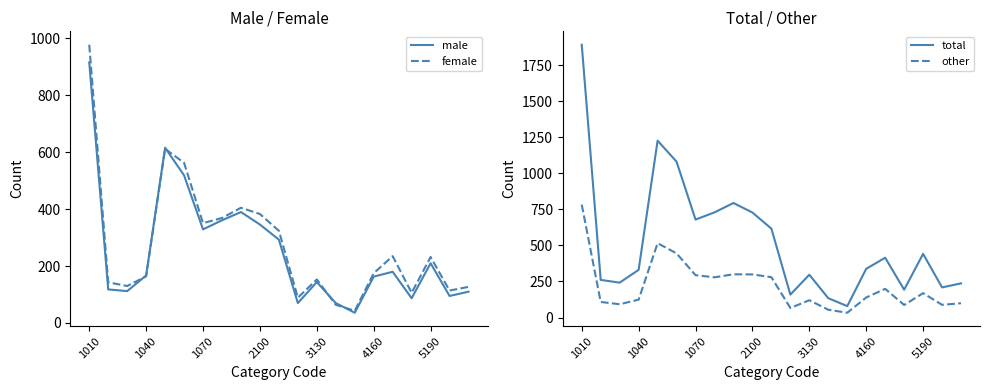

What is the maximum value for female?

978